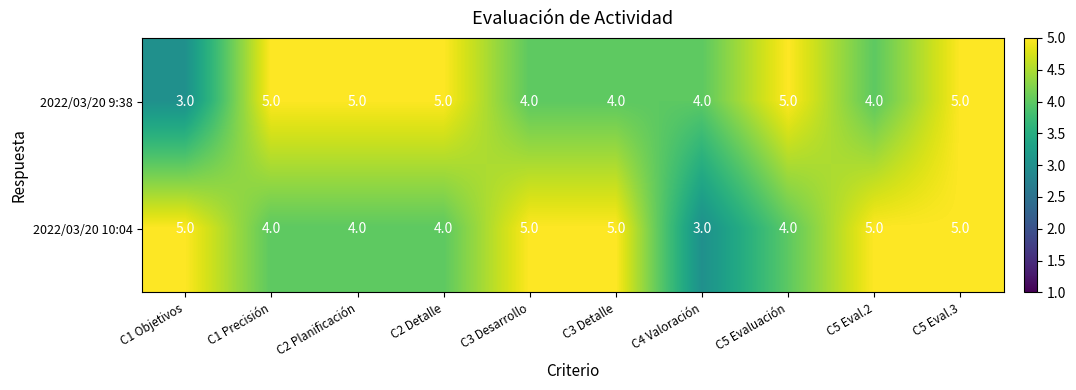

Is the value of 2022/03/20 9:38 at C4 Valoración greater than the value of 2022/03/20 10:04 at C5 Eval.3?

No